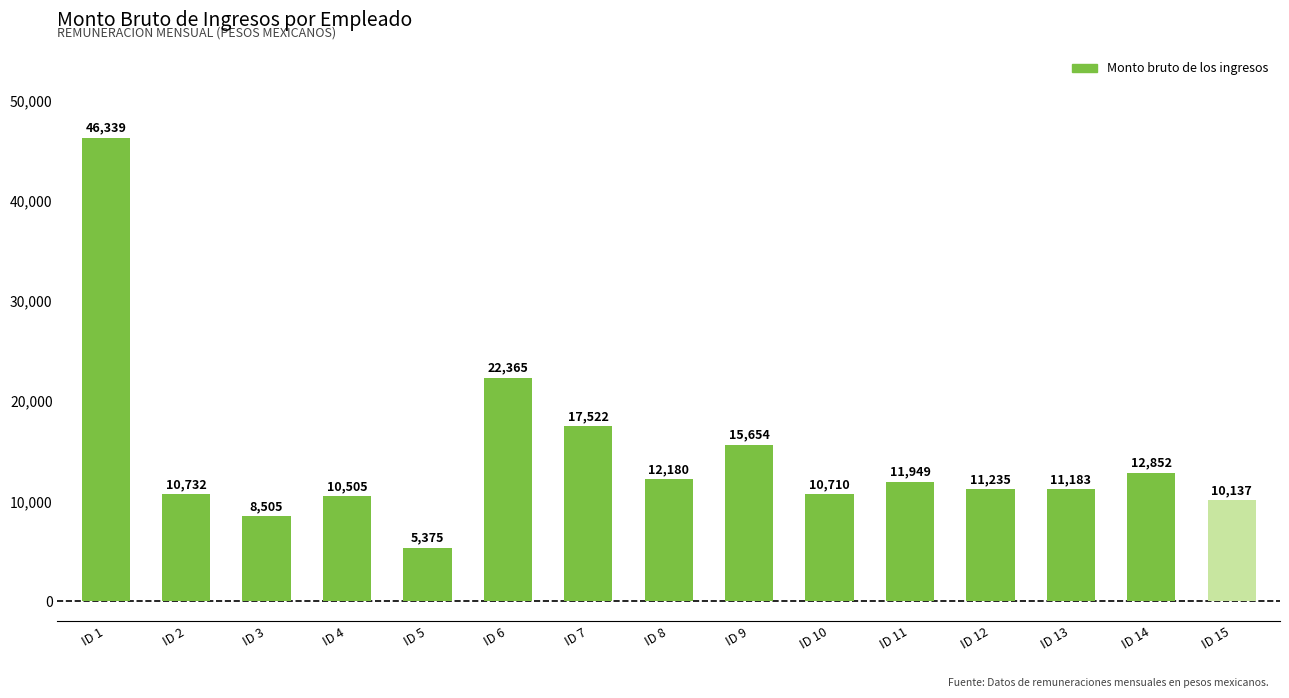

How many bars are there in total?

15